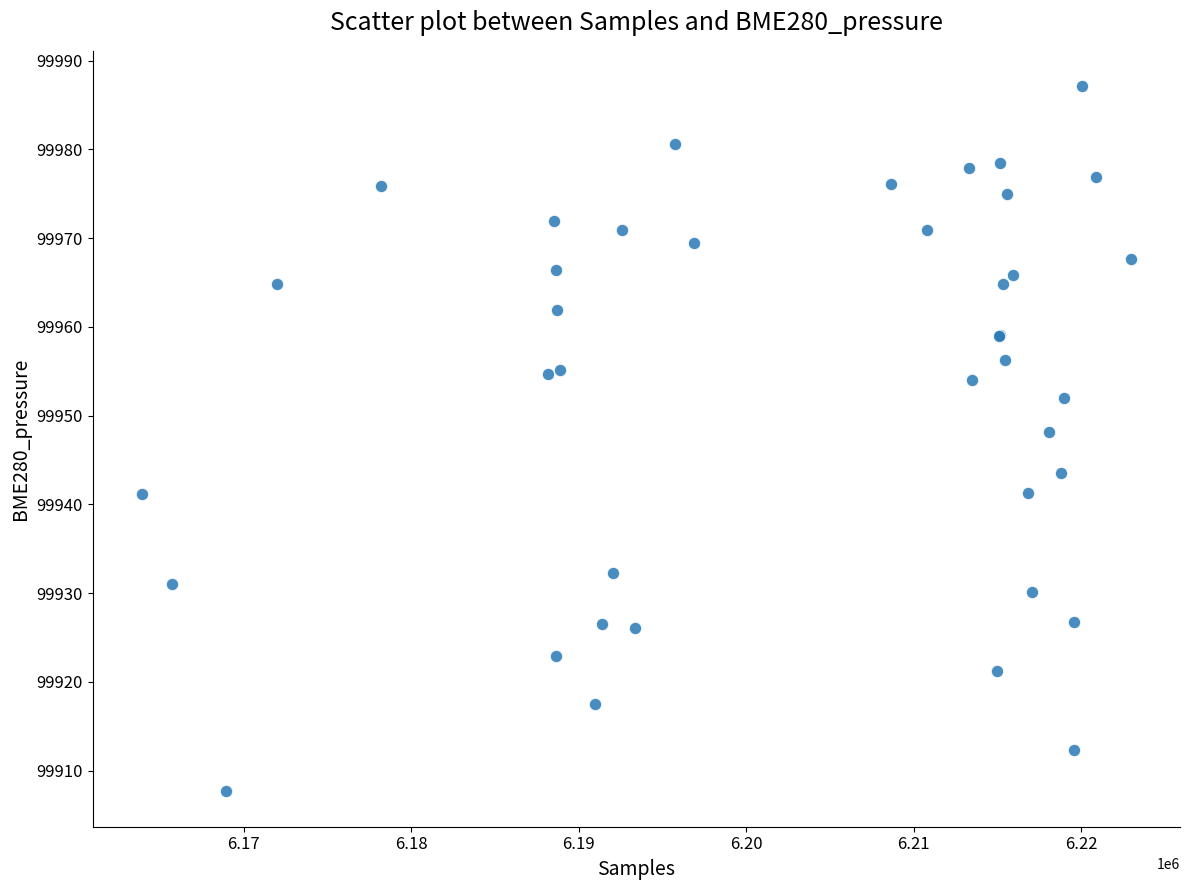

What Y value in the scatter plot is closest to 99947?

99948.1